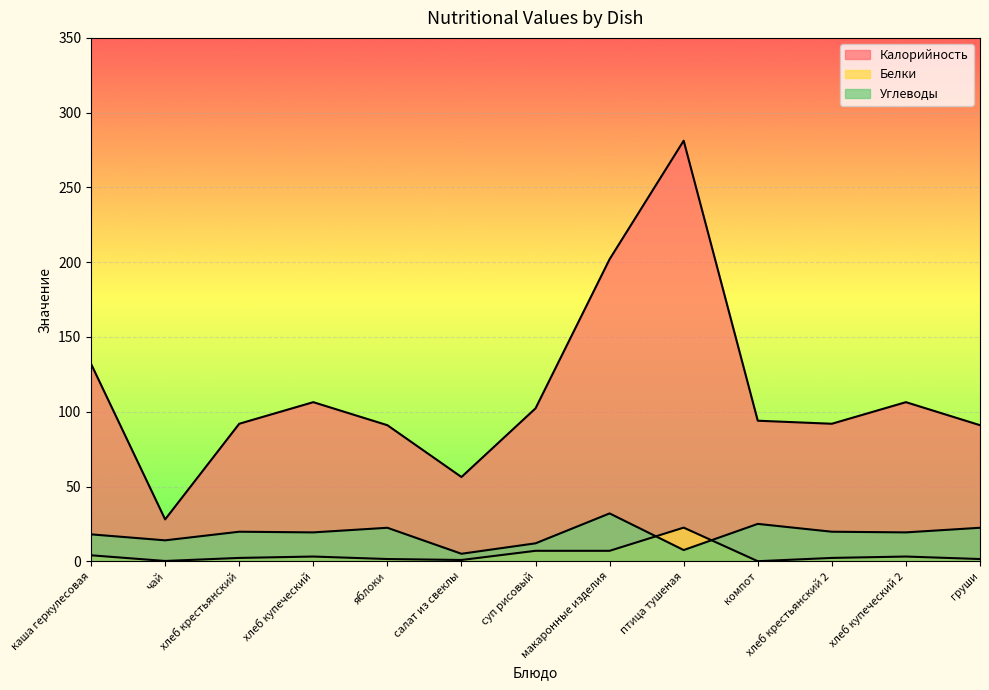

What is the label of the 7th point from the right?

суп рисовый